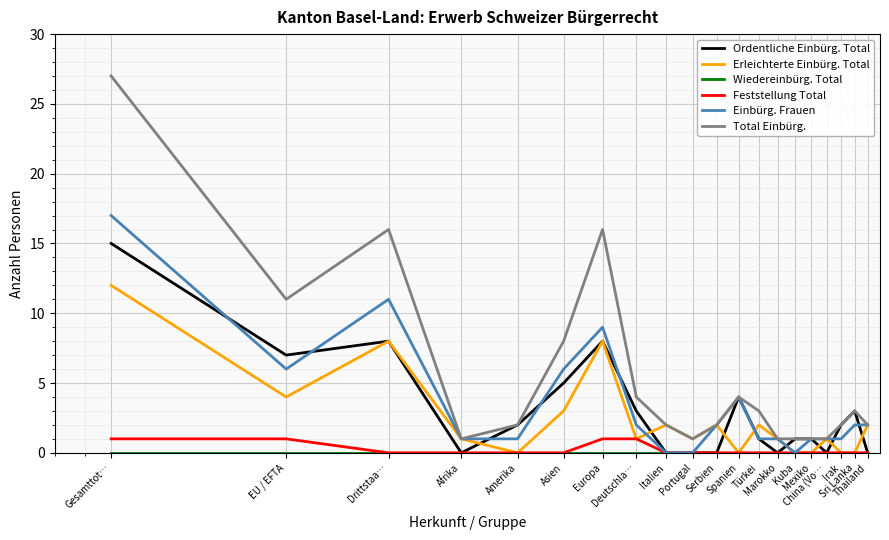

Which series has the widest spread of values?

Total Einbürg.